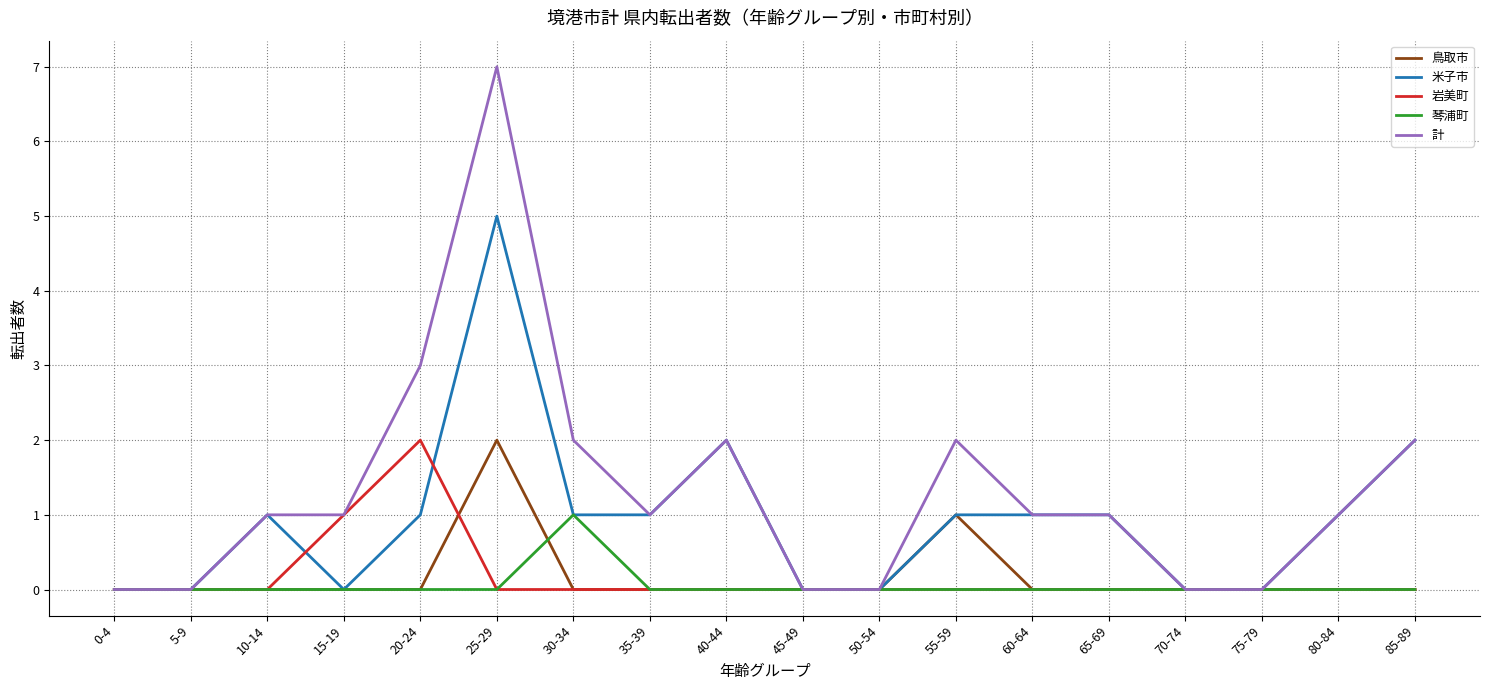

In 岩美町, how many points are higher than both neighbors (excluding endpoints)?

1